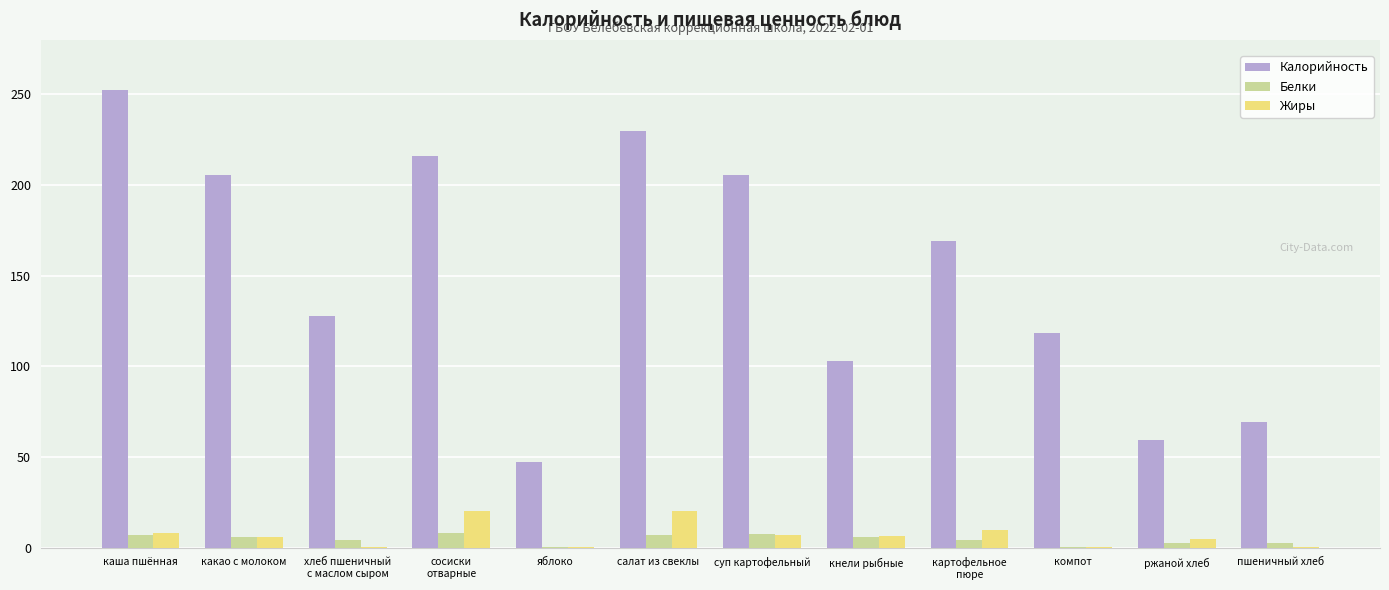

Which series changed the most between каша пшённая and кнели рыбные?

Калорийность